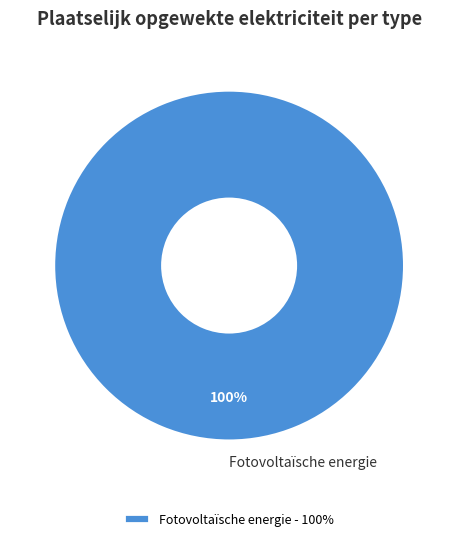

The Fotovoltaïsche energie slice represents 93% of the pie. True or false?

False